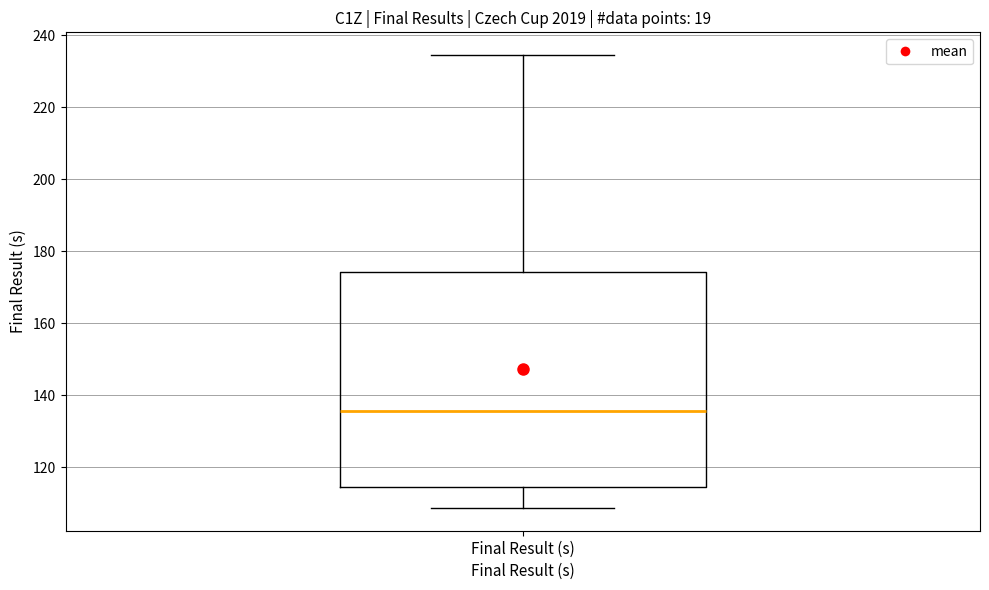

Transcribe this box plot: give where the median line is, the range the box spans, and where the two whiskers end, as read against the y-axis. The values are not printed on the chart, so give them approximately, as read against the axis.

median 136, box 114 to 174, whiskers 108 to 234